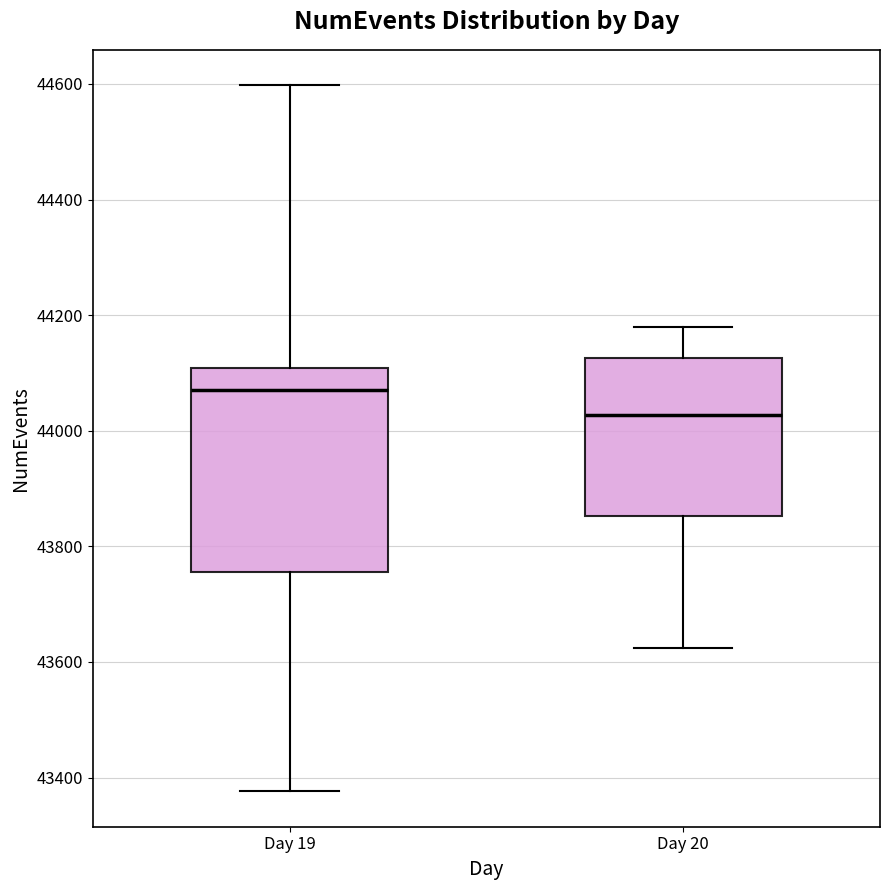

Where is the lower edge of the box for Day 20 on the y-axis? The values are not printed on the chart, so give them approximately, as read against the axis.

43860